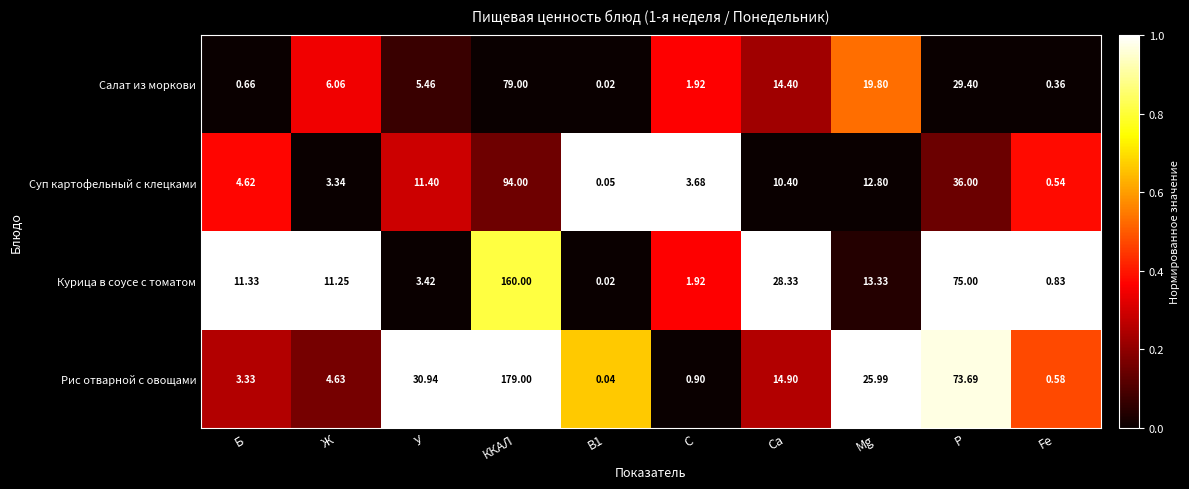

Rank the series at Mg from highest to lowest value.

Рис отварной с овощами, Салат из моркови, Курица в соусе с томатом, Суп картофельный с клецками